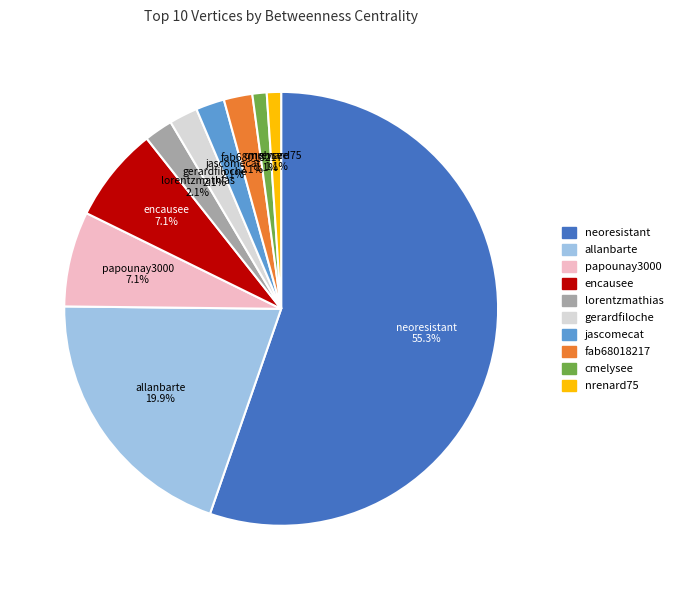

Is there any slice that represents more than half of the pie?

Yes